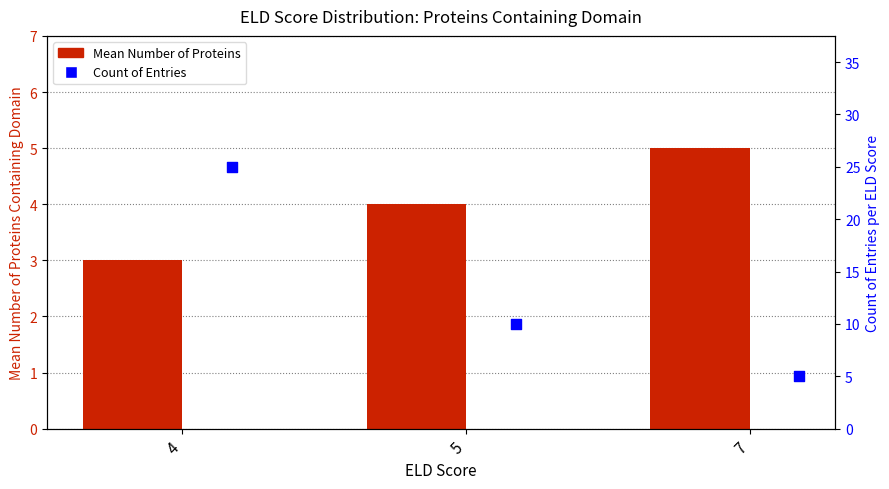

At which category is the sum across all series the highest?

4